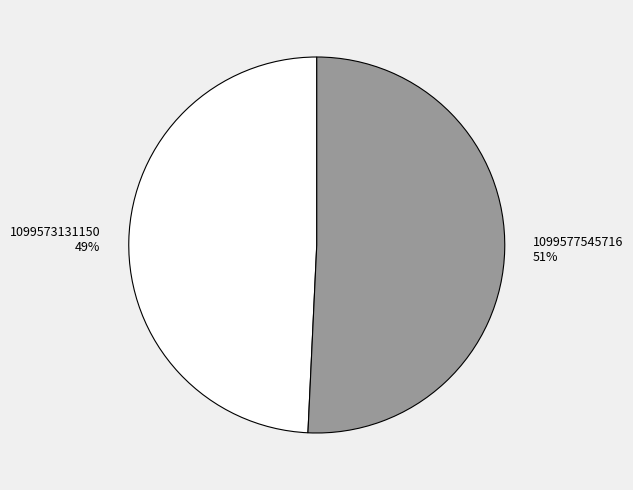

Does any single category account for the majority?

Yes